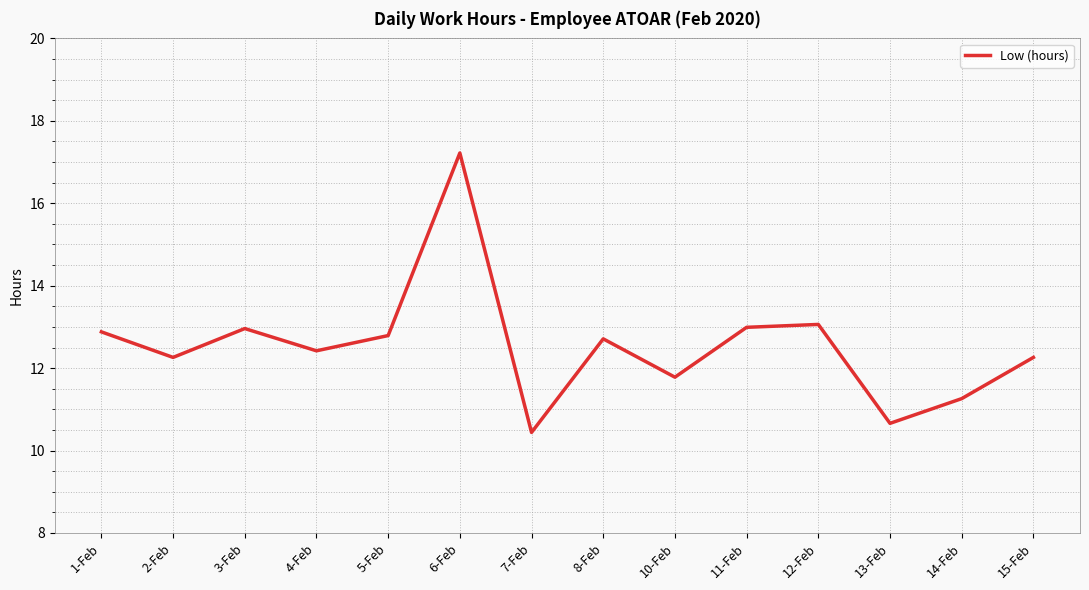

What is the difference between the values at 12-Feb and 5-Feb?

0.3